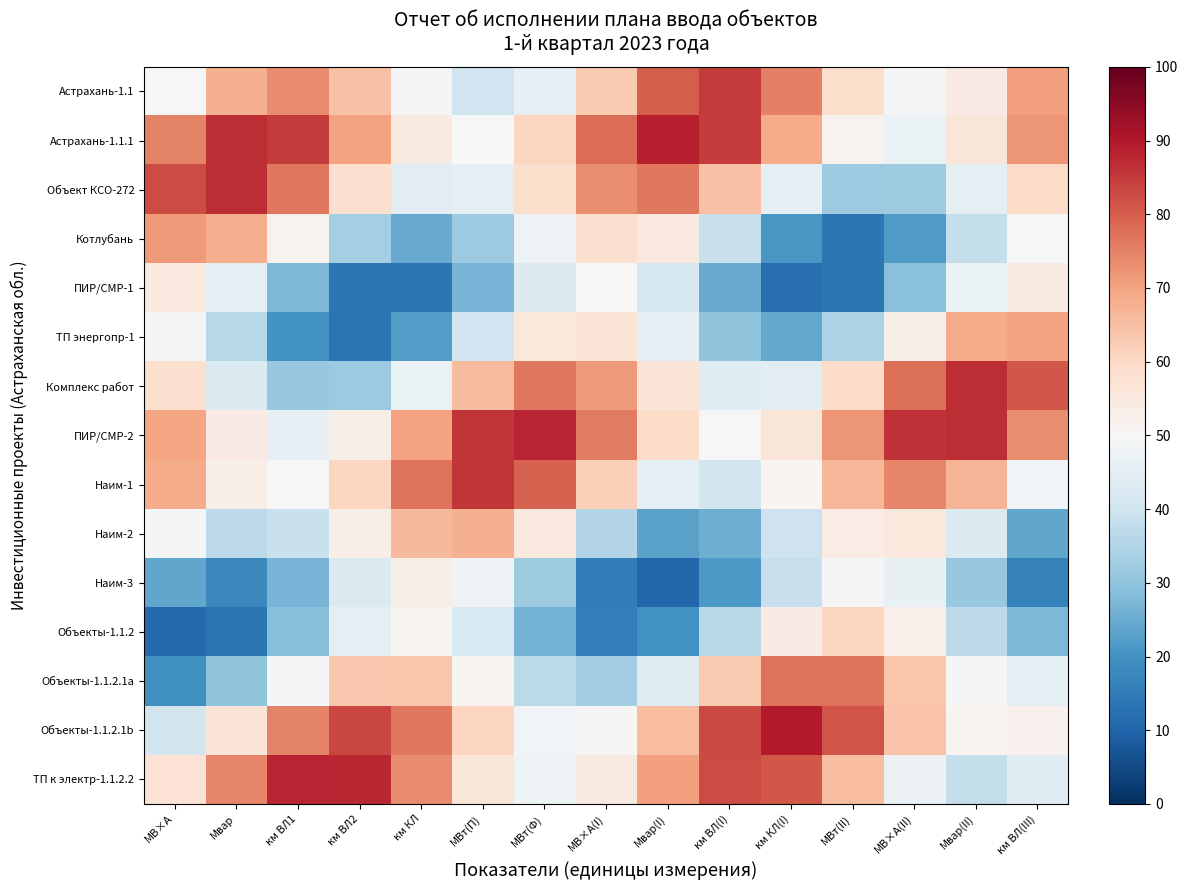

At which category is the sum across all series the highest?

МВт(Ф)